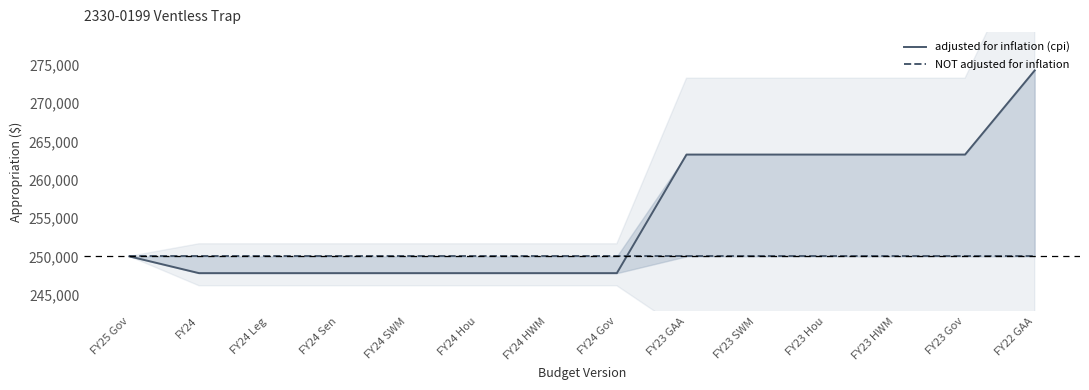

Which series has the widest spread of values?

adjusted for inflation (cpi)